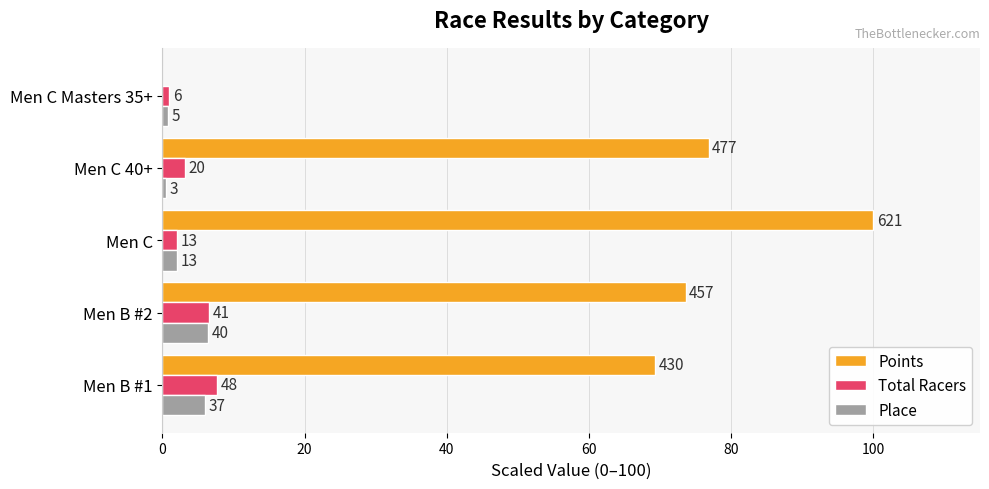

What is the value of the Total Racers bar at the 5th from the left?

1.0